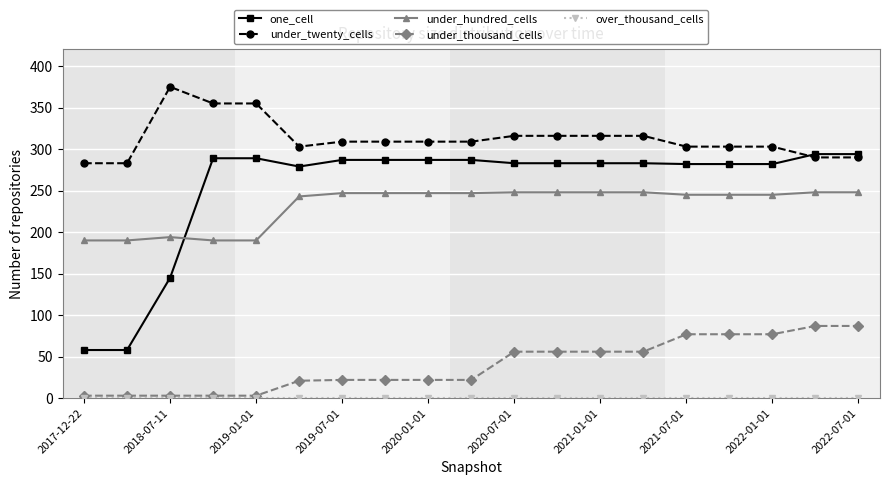

Which series has the largest range (max minus min)?

one_cell